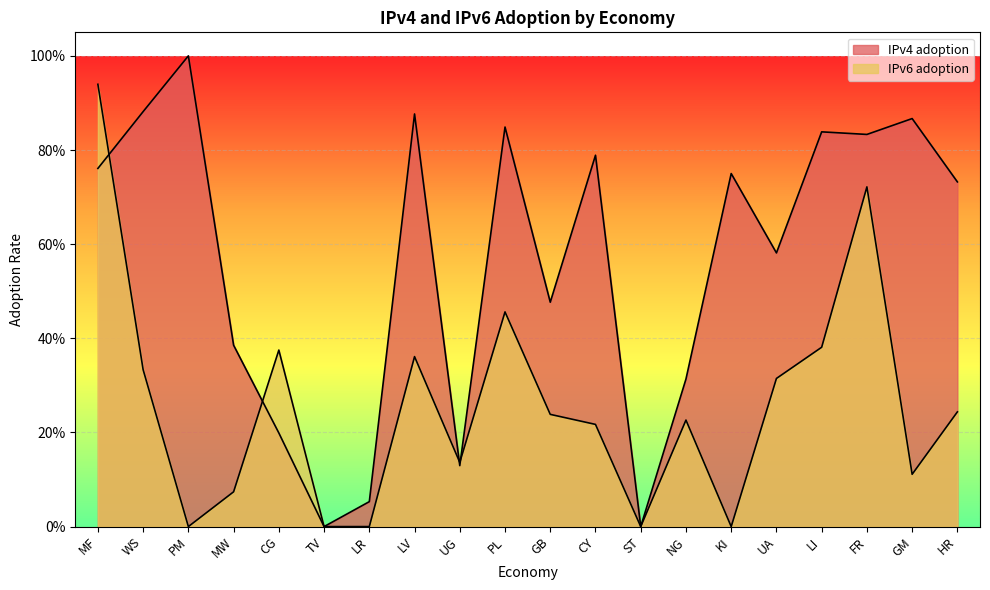

In IPv6 adoption, how many points are higher than both neighbors (excluding endpoints)?

5